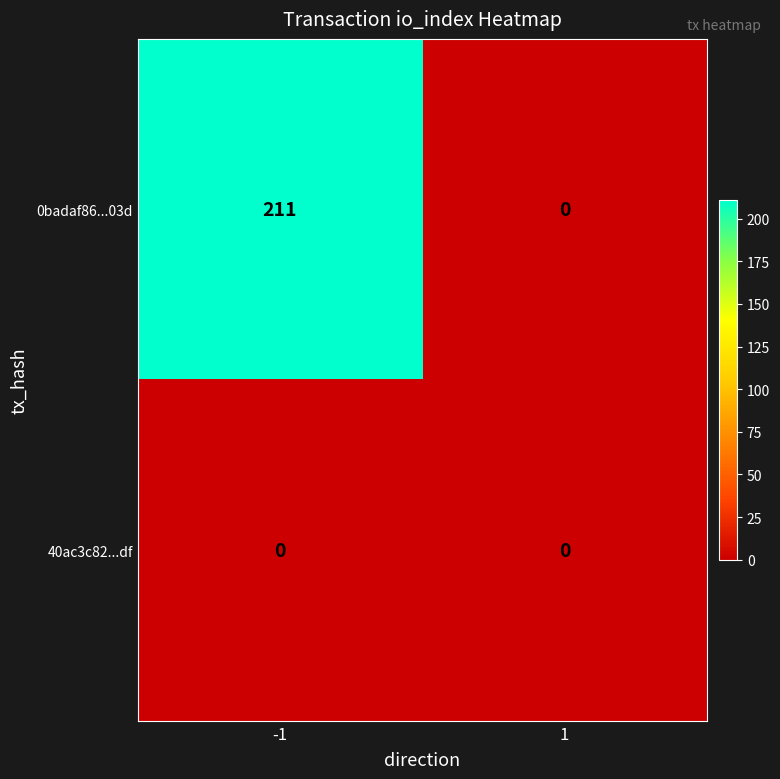

Rank the series by their average value, from highest to lowest.

0badaf86...03d, 40ac3c82...df